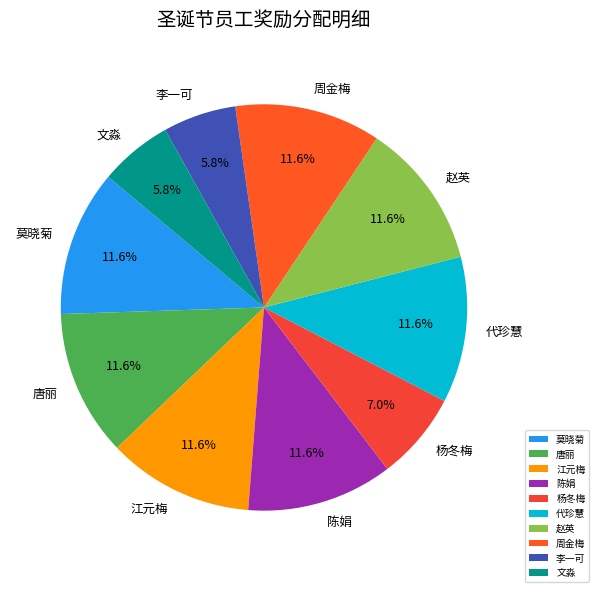

Does 杨冬梅 represent more than half of the total?

No